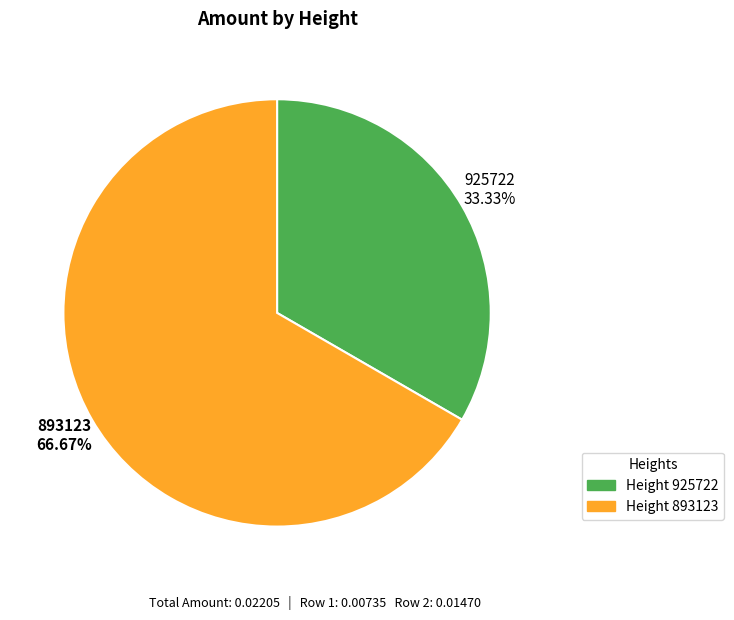

Is there any slice that represents more than half of the pie?

Yes